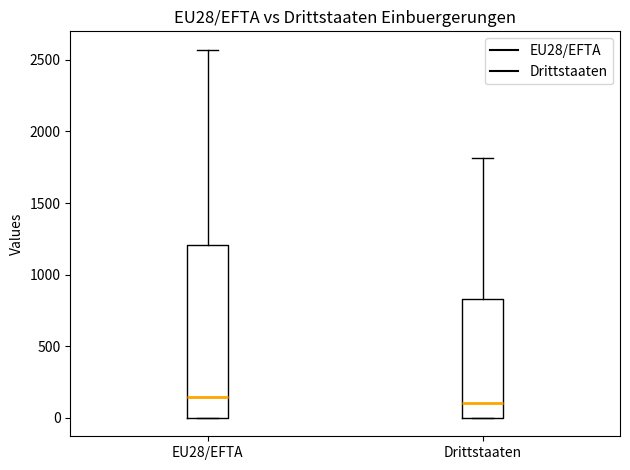

Reading left to right, read every box against the y-axis: the position of its median line, the range the box covers, and the ends of its whiskers. The values are not printed on the chart, so give them approximately, as read against the axis.

EU28/EFTA: median 150, box 0 to 1200, whiskers 0 to 2550
Drittstaaten: median 100, box 0 to 850, whiskers 0 to 1800